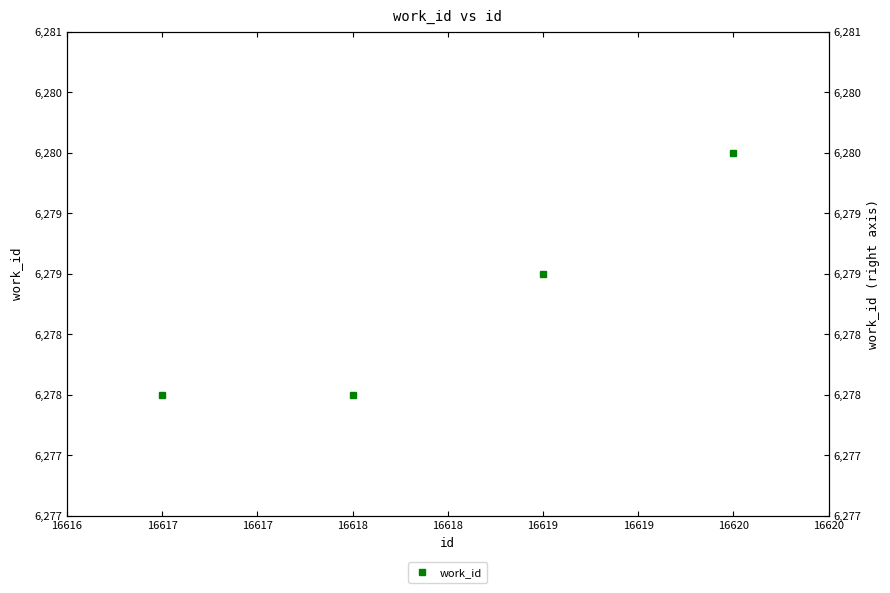

Does the chart have visible grid lines?

No